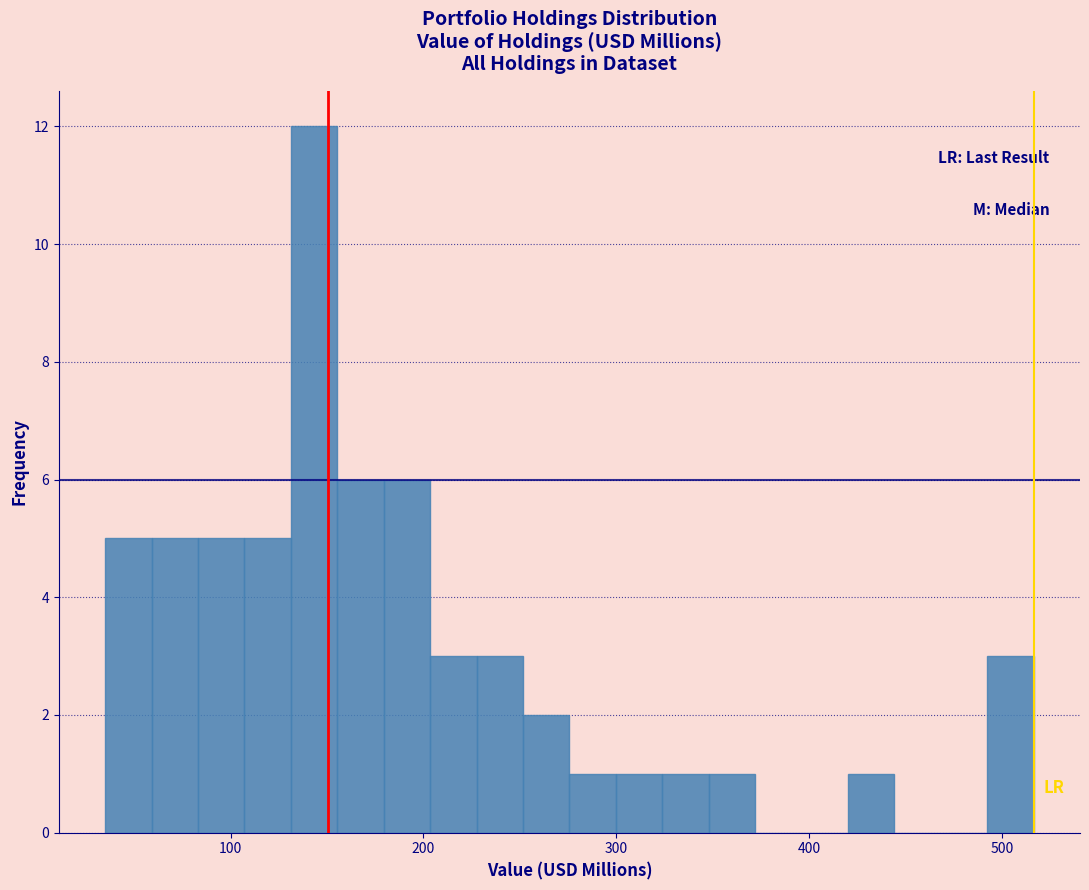

Around what value on the x-axis is the tallest bar? Give the approximate position of its centre, as read against the axis.

140